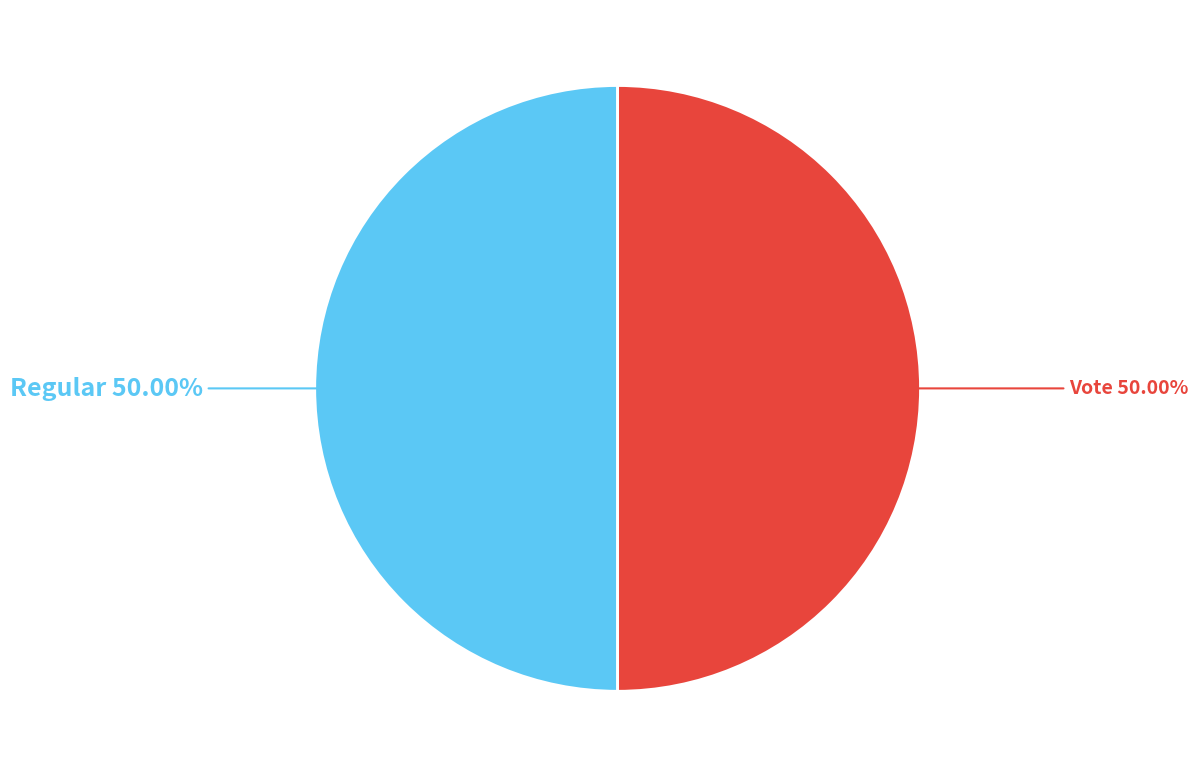

Which slice is the smallest?

Regular